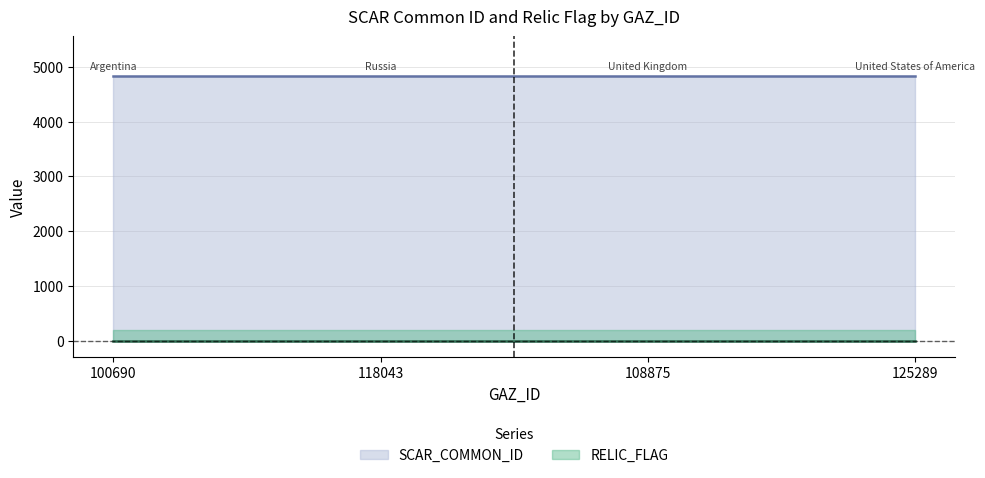

The value of SCAR_COMMON_ID at 125289 is 4830. True or false?

True